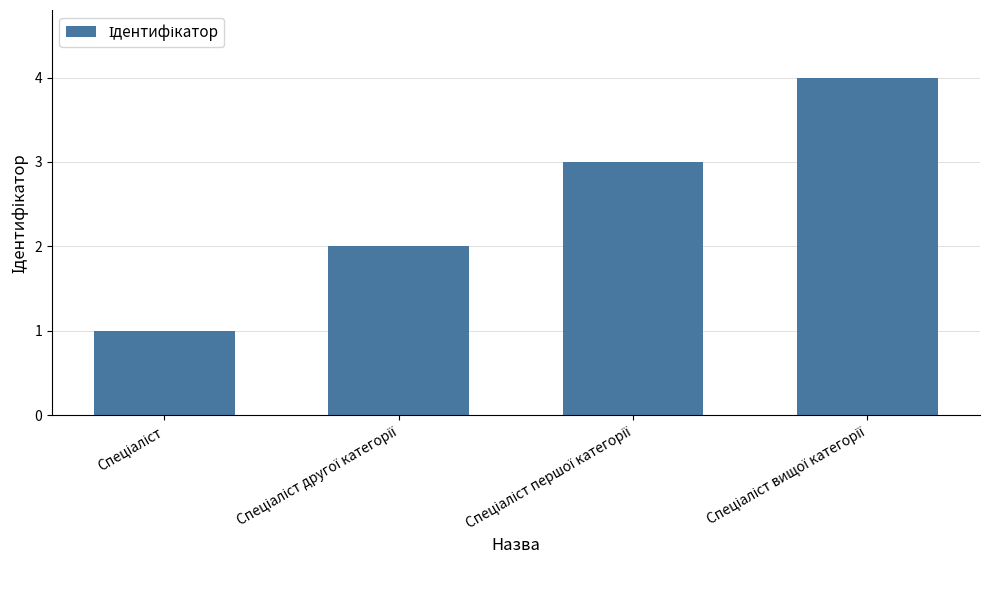

What is the sum of all values?

10